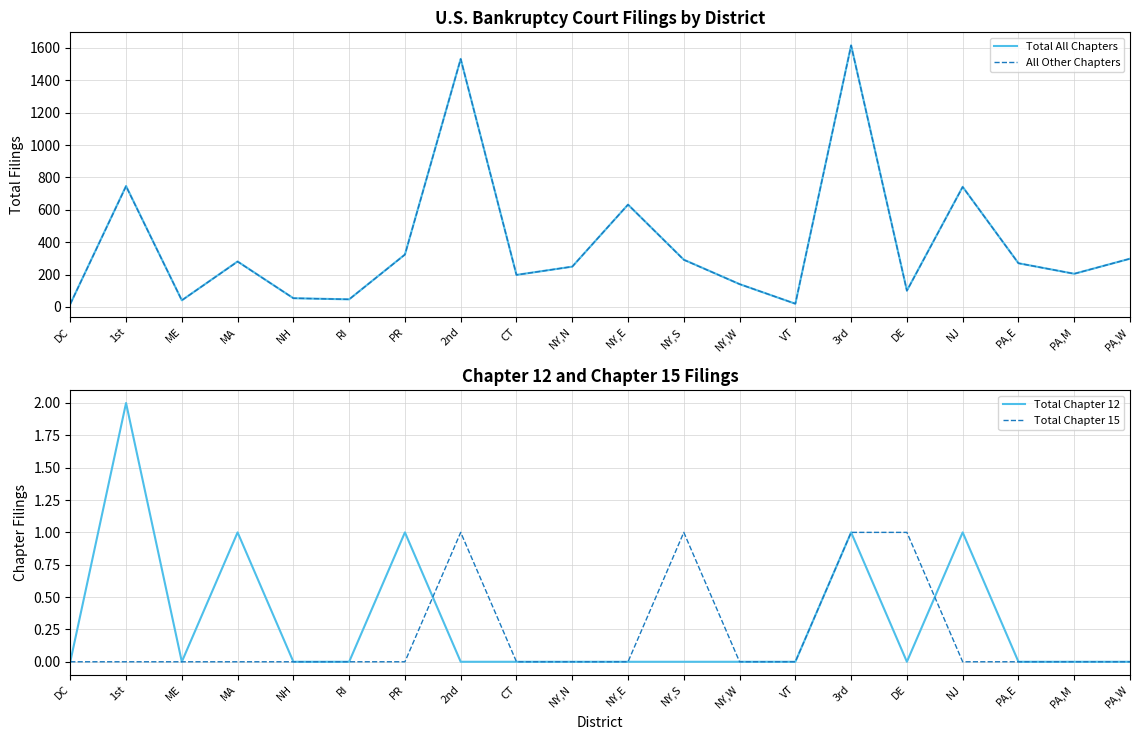

How many values in the All Other Chapters series exceed 270?

9